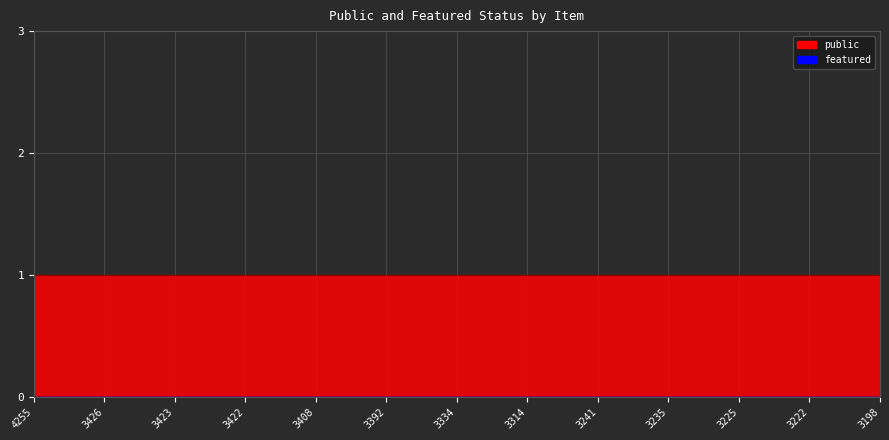

True or false: featured and public intersect in this chart.

False